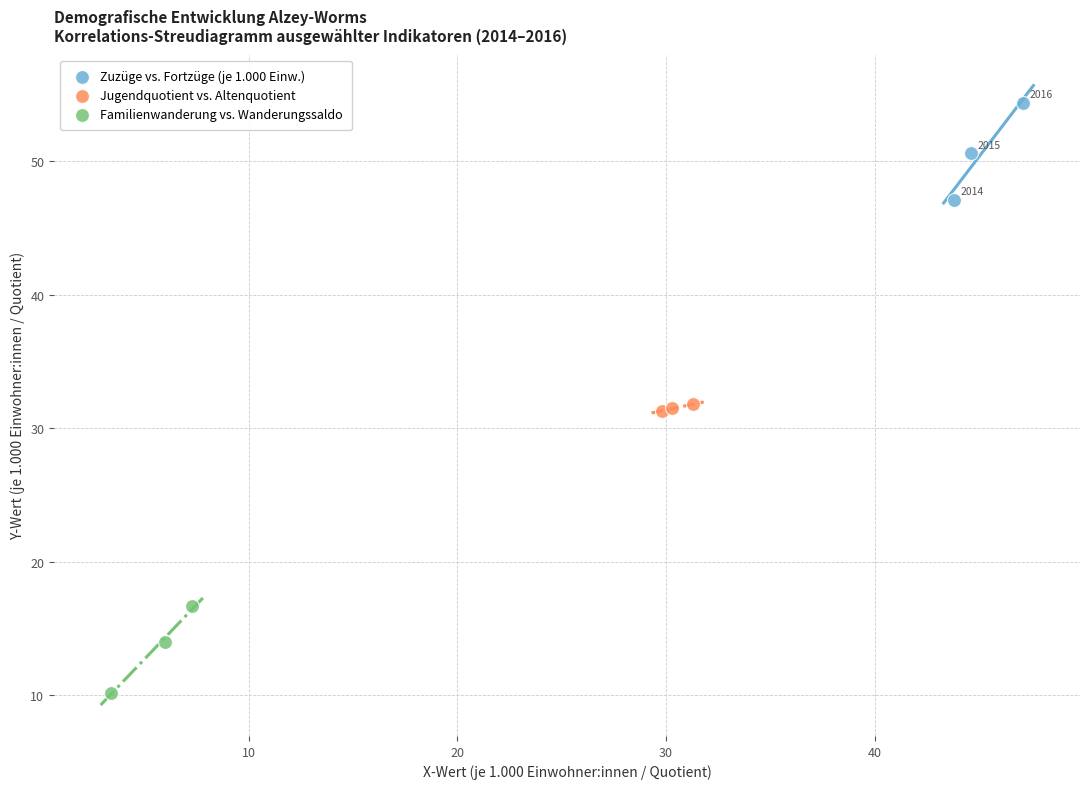

Which series contains the highest Y value?

Zuzüge vs. Fortzüge (je 1.000 Einw.)